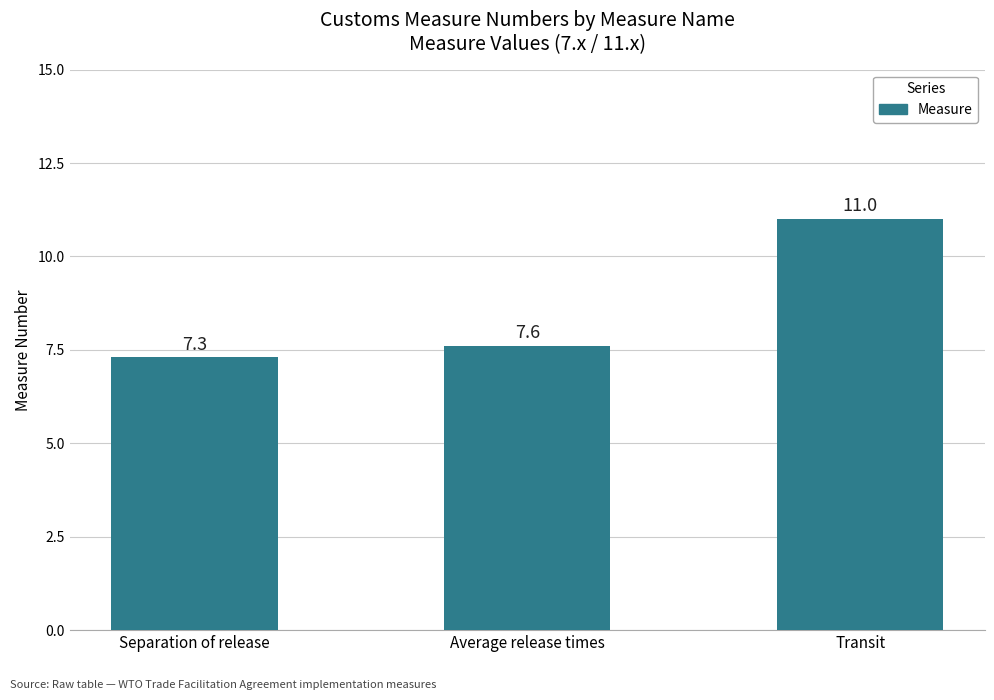

What is the smallest value displayed?

7.3